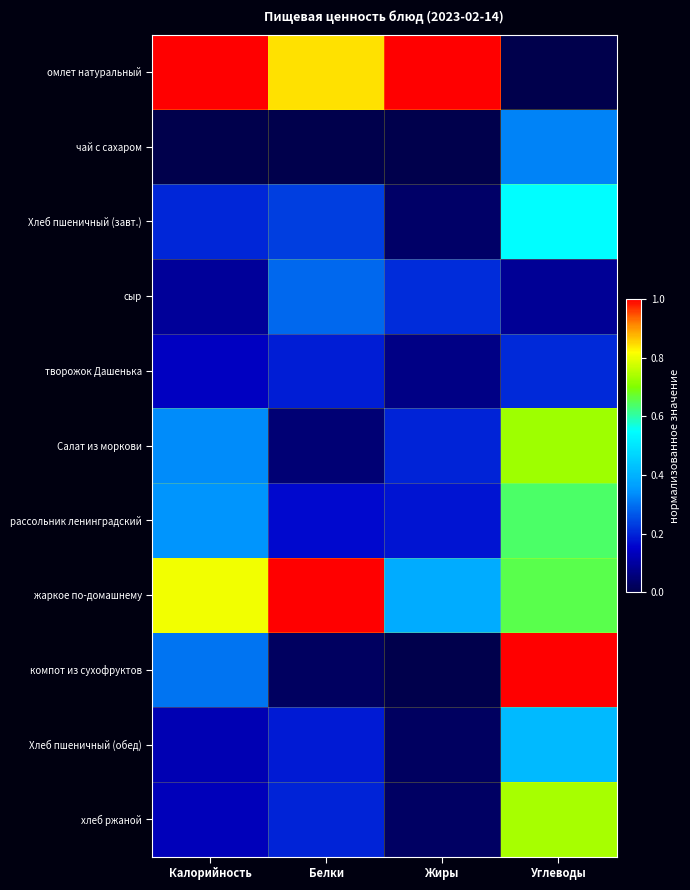

Which series has the largest total across all categories?

жаркое по-домашнему